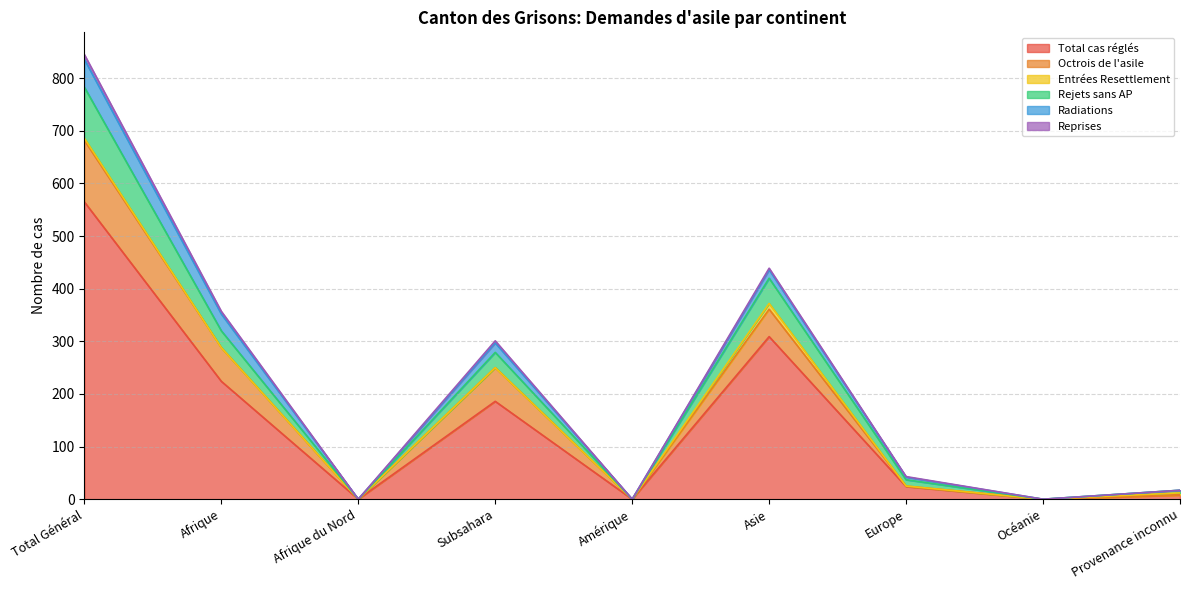

Reading left to right, list all the values displayed in this chart.

Total cas réglés: Total Général=565	Afrique=224	Afrique du Nord=0	Subsahara=186	Amérique=0	Asie=309	Europe=24	Océanie=0	Provenance inconnu=8
Octrois de l'asile: Total Général=117	Afrique=64	Afrique du Nord=0	Subsahara=64	Amérique=0	Asie=52	Europe=1	Océanie=0	Provenance inconnu=0
Entrées Resettlement: Total Général=4	Afrique=0	Afrique du Nord=0	Subsahara=0	Amérique=0	Asie=11	Europe=0	Océanie=0	Provenance inconnu=4
Rejets sans AP: Total Général=97	Afrique=32	Afrique du Nord=0	Subsahara=29	Amérique=0	Asie=48	Europe=12	Océanie=0	Provenance inconnu=5
Radiations: Total Général=53	Afrique=32	Afrique du Nord=0	Subsahara=18	Amérique=0	Asie=16	Europe=5	Océanie=0	Provenance inconnu=0
Reprises: Total Général=9	Afrique=5	Afrique du Nord=0	Subsahara=4	Amérique=0	Asie=3	Europe=1	Océanie=0	Provenance inconnu=0